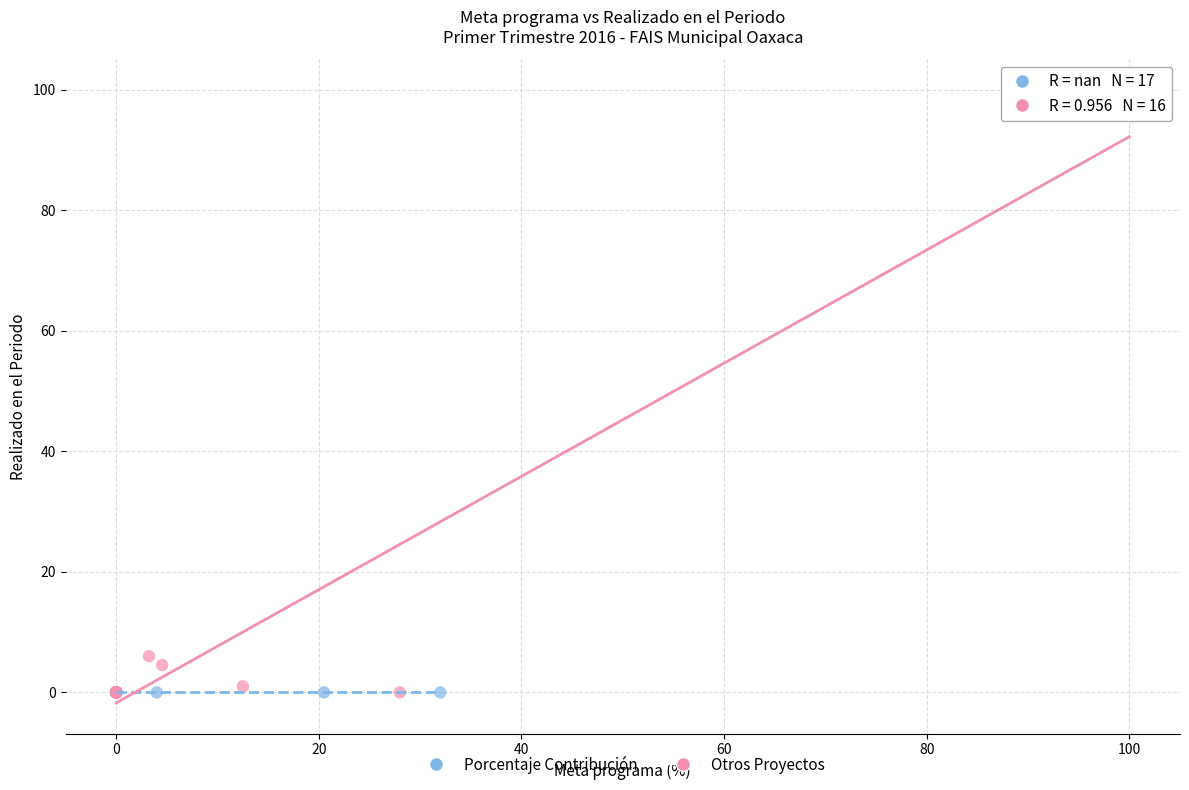

Which series contains the highest Y value?

Otros Proyectos